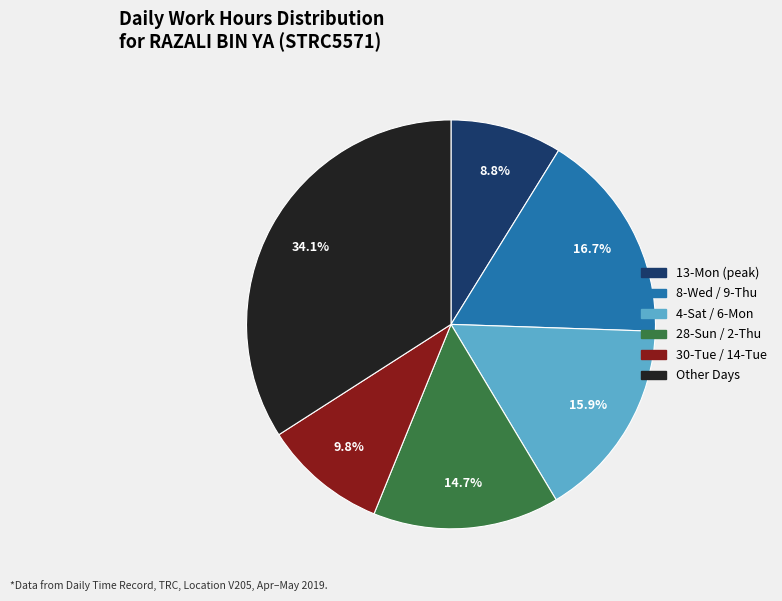

Does any single category account for the majority?

No